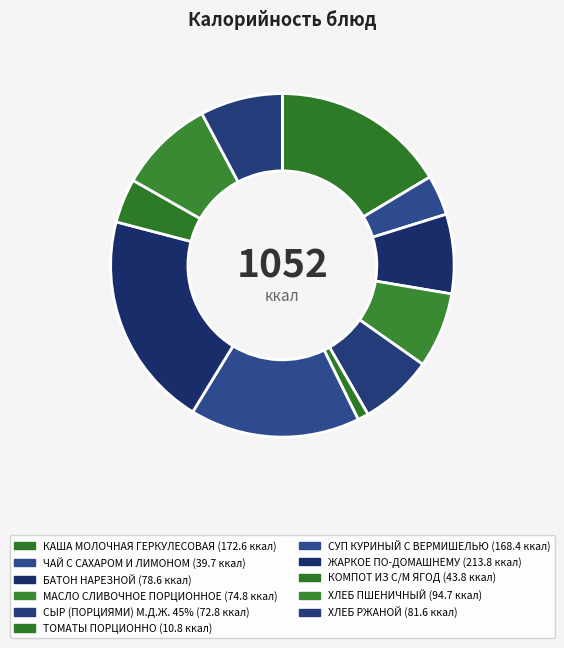

What is the smallest slice in the pie chart?

ТОМАТЫ ПОРЦИОННО